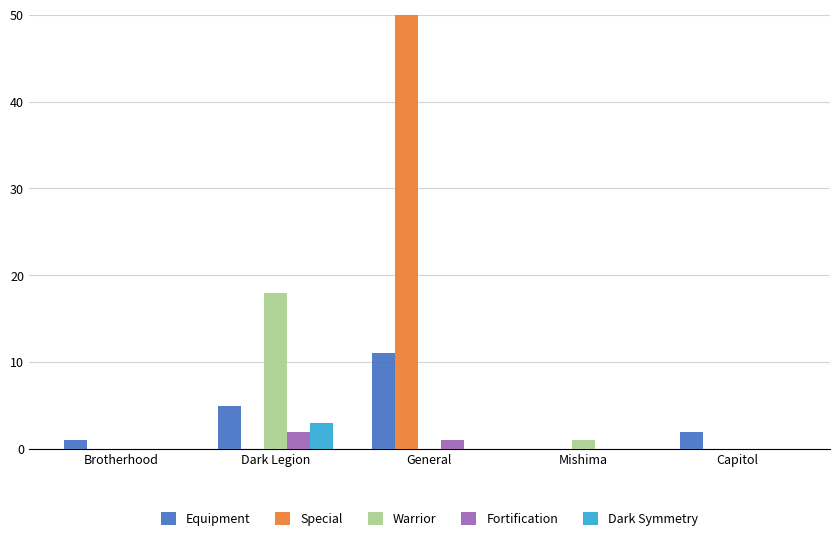

What is the value of the Warrior bar at the 4th from the left?

1